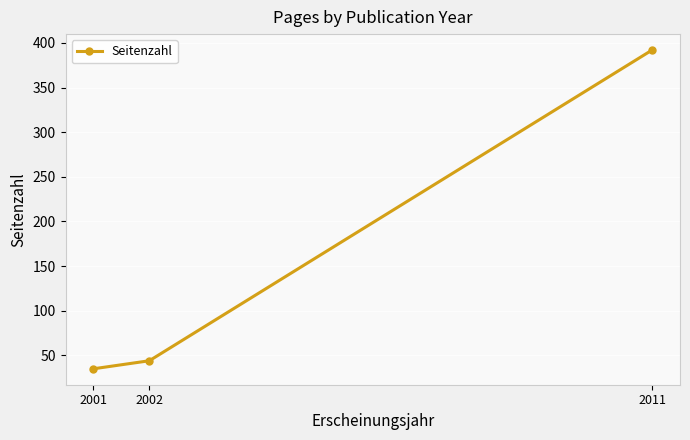

The chart shows a value of 35 at 2001. True or false?

True